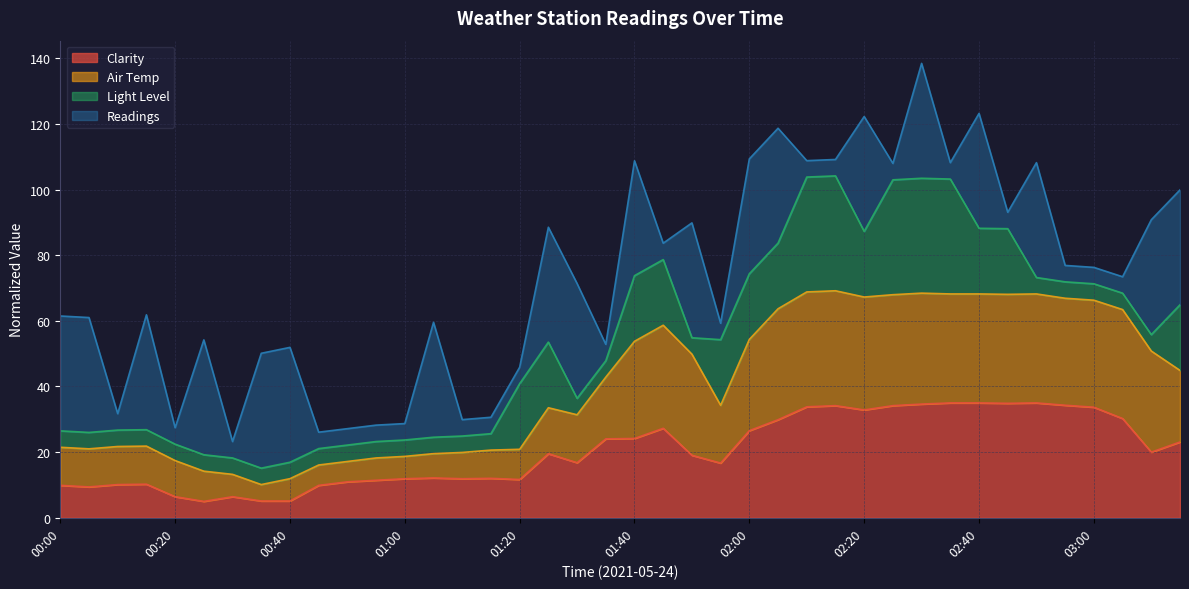

What is the value of the Clarity point at the 33rd from the left?

35.0